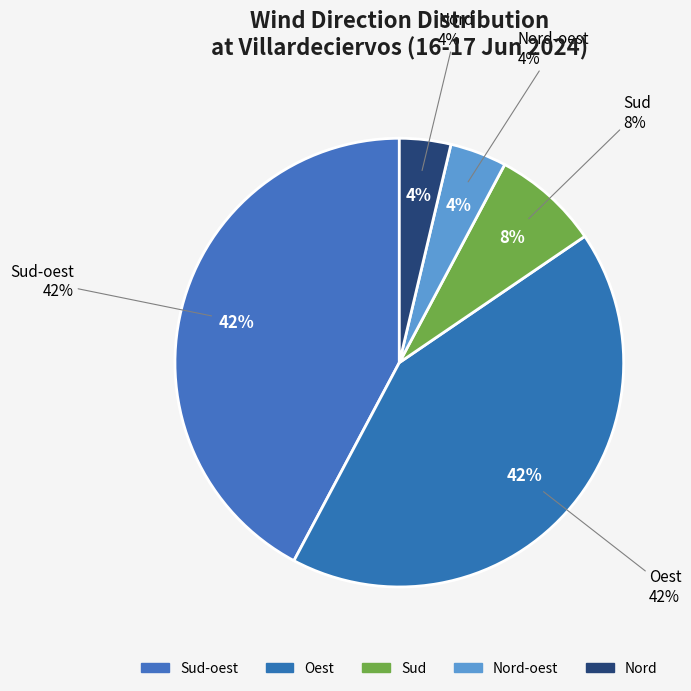

What is the ratio of the value at Oest to the value at Nord-oest?

10.4